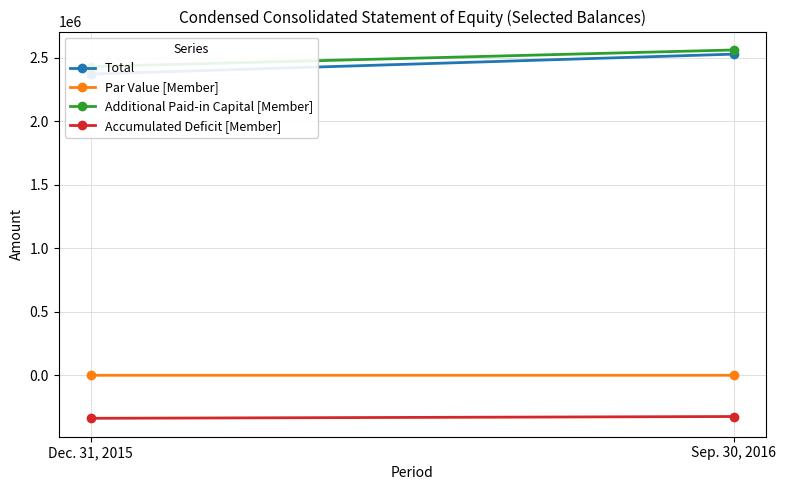

Reading left to right, what are all the values shown in this chart?

Total: Dec. 31, 2015=2372604	Sep. 30, 2016=2529372
Par Value [Member]: Dec. 31, 2015=1241	Sep. 30, 2016=1258
Additional Paid-in Capital [Member]: Dec. 31, 2015=2431754	Sep. 30, 2016=2562134
Accumulated Deficit [Member]: Dec. 31, 2015=-337566	Sep. 30, 2016=-323472